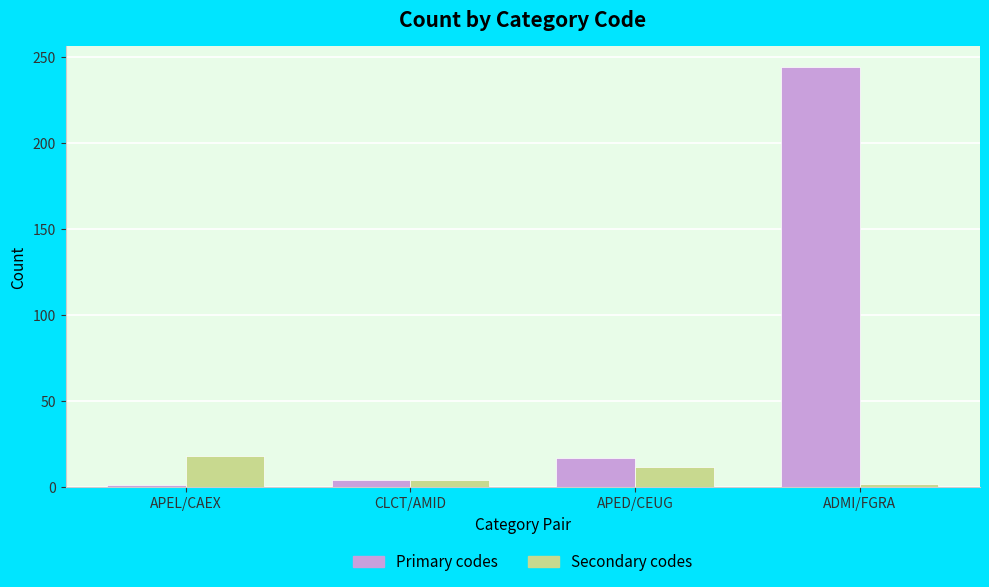

How many bars are there in total?

8